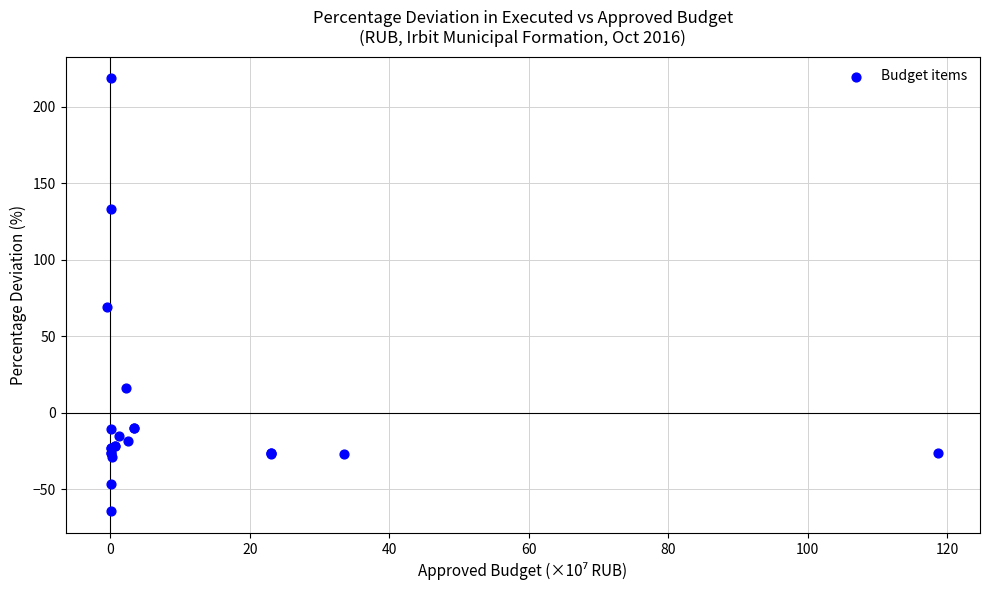

What Y value in the scatter plot is closest to 77?

69.0